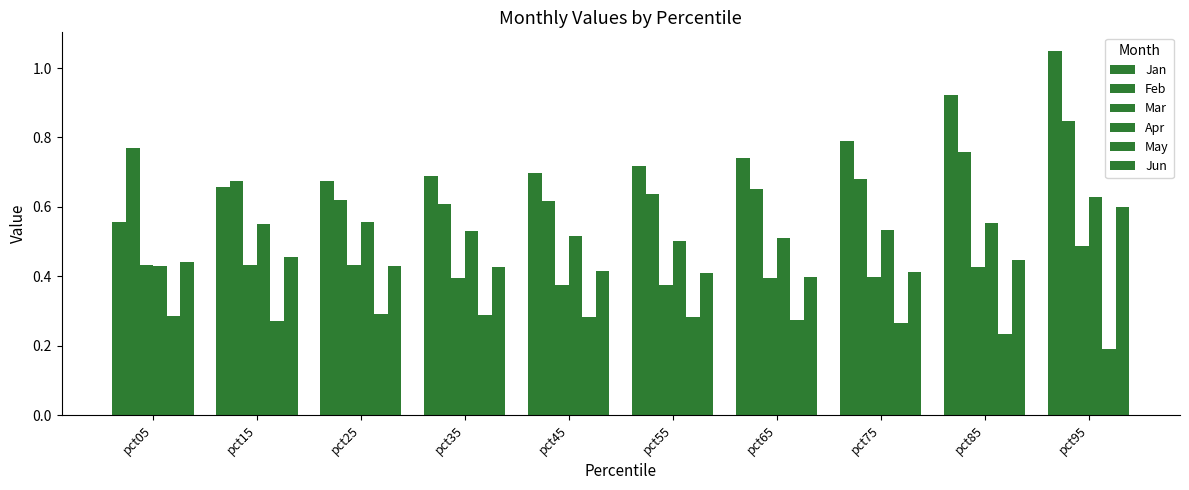

What is the difference between the maximum and minimum values in the Jan series?

0.5